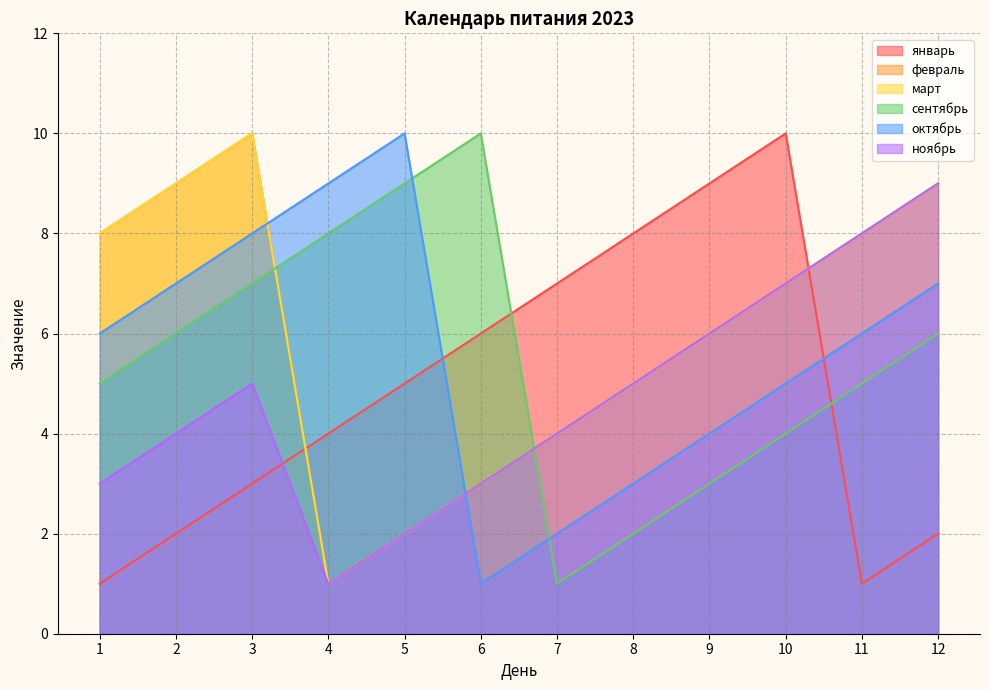

How many ноябрь values are between 3 and 7?

8